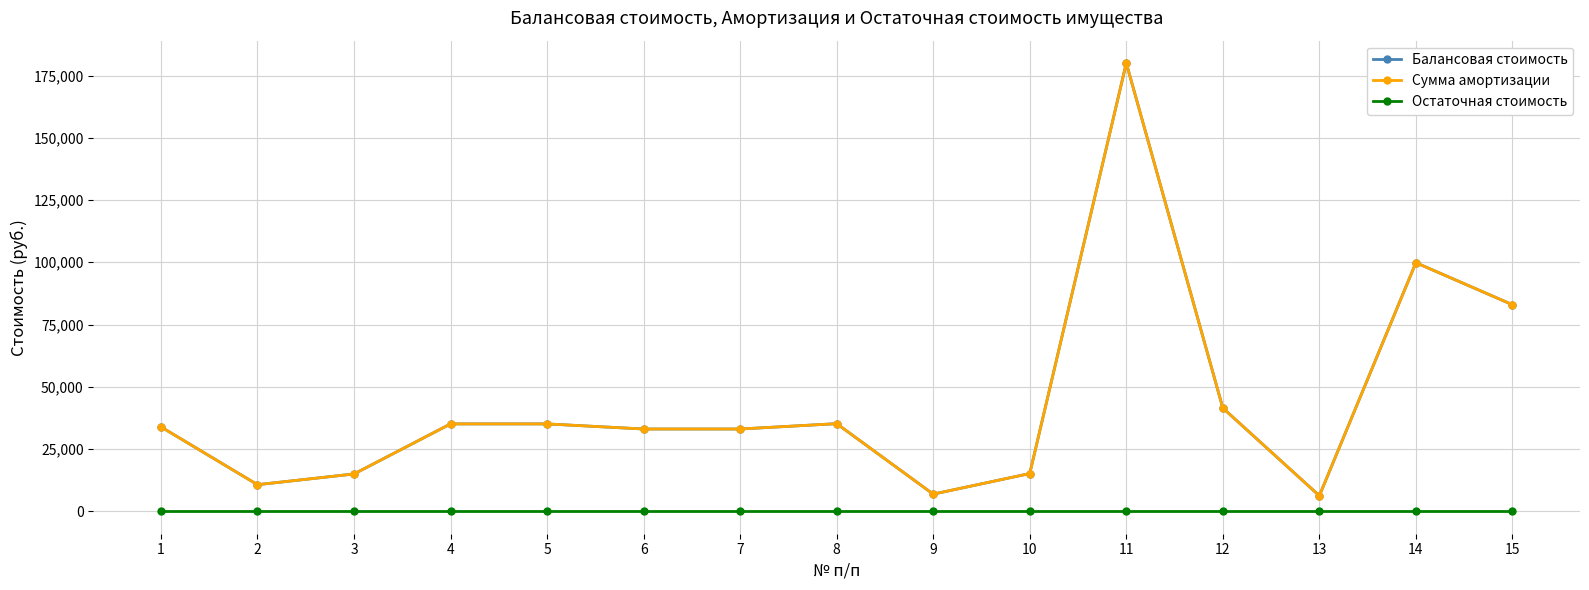

What value does the Сумма амортизации series have at 11?

180000.0